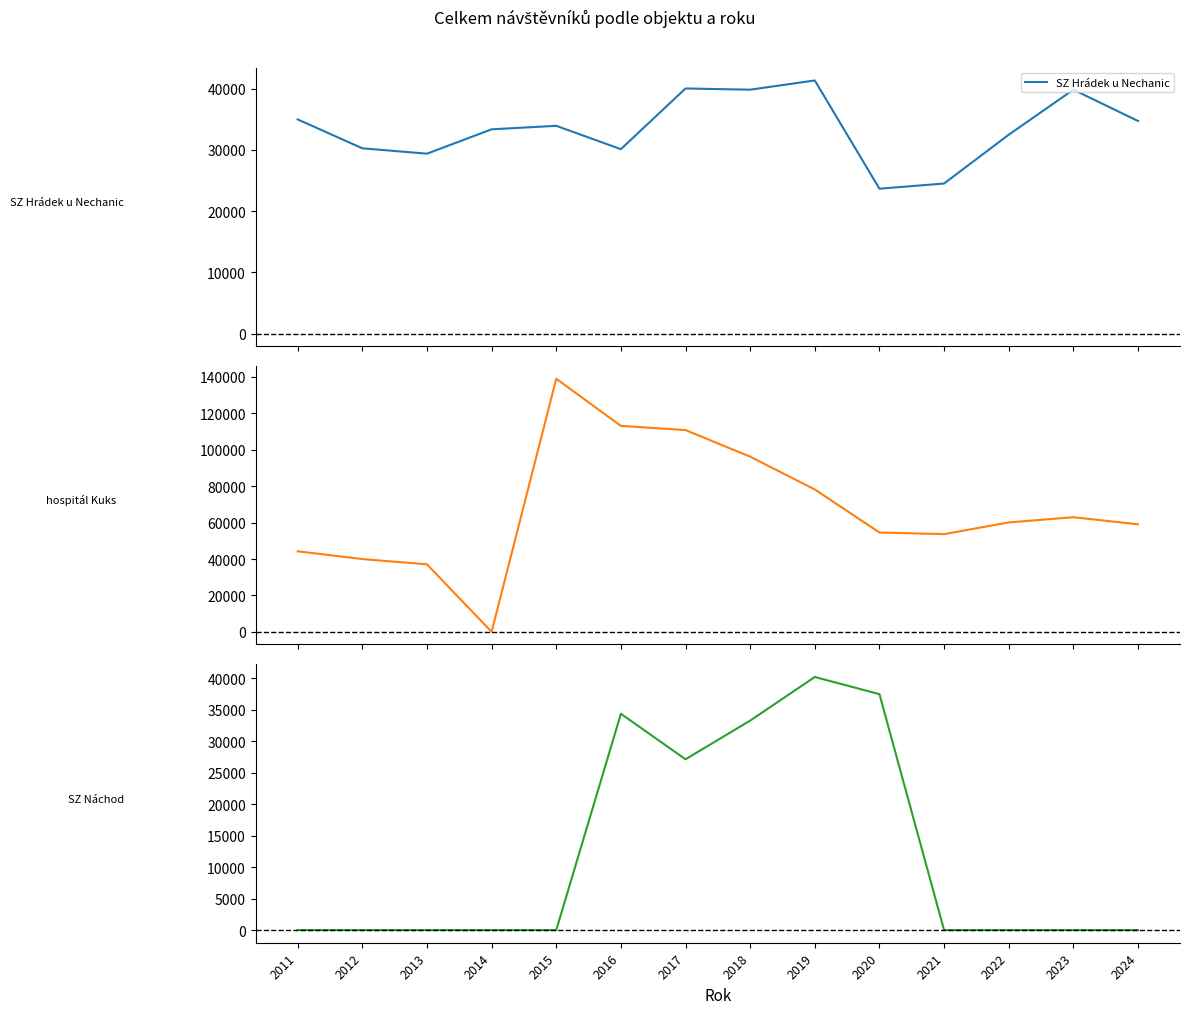

Which label corresponds to the smallest value in the chart?

2014